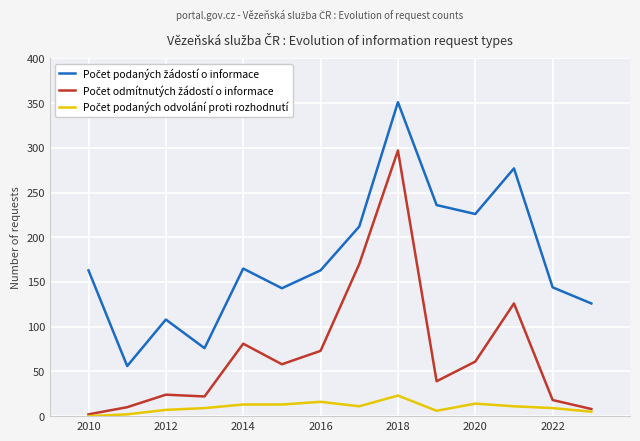

Does the chart display data point markers on the line(s)?

No